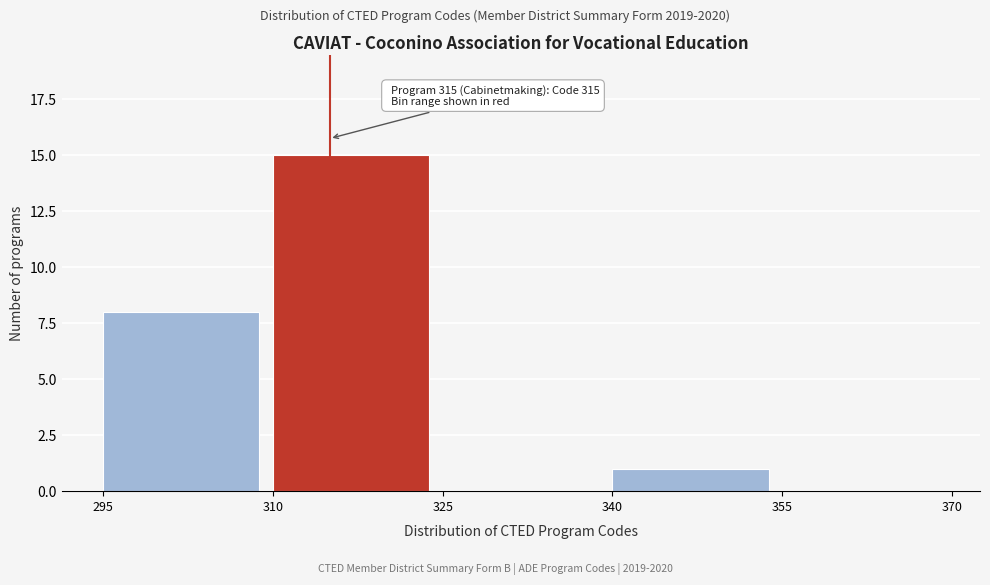

Which range on the x-axis has the tallest bar?

310 to 325